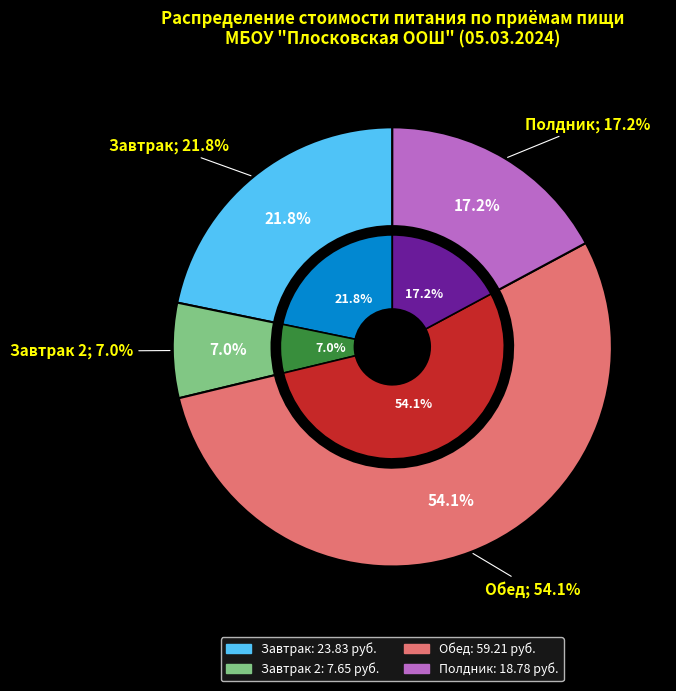

Count the number of slices in the pie.

4